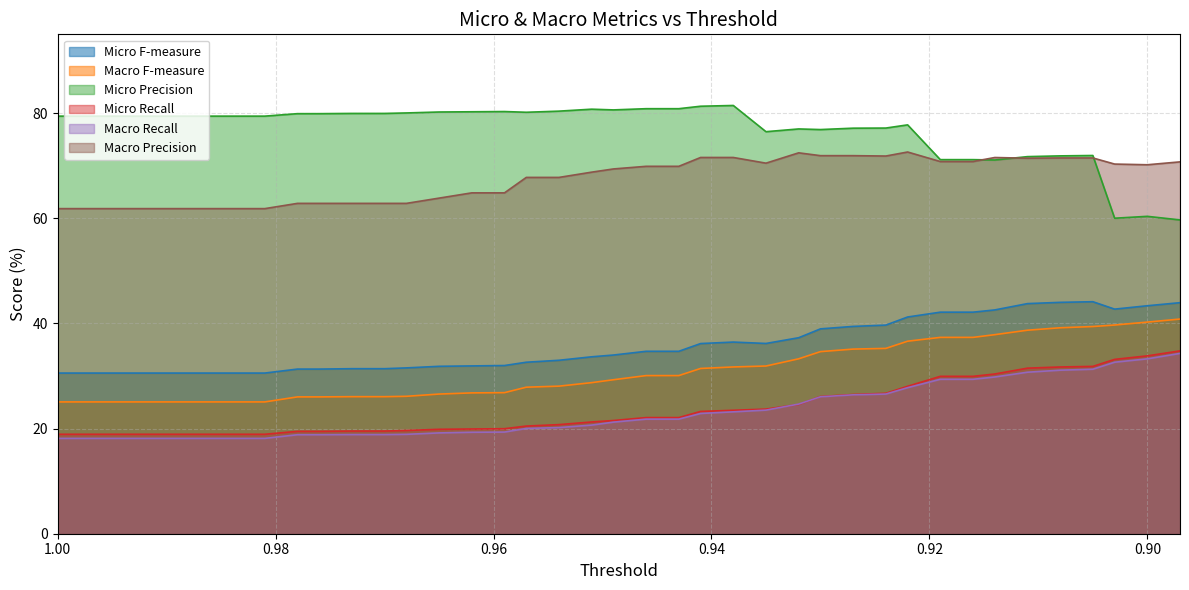

Is the value of Macro Recall at 0.9 greater than the value of Macro F-measure at 0.954?

Yes